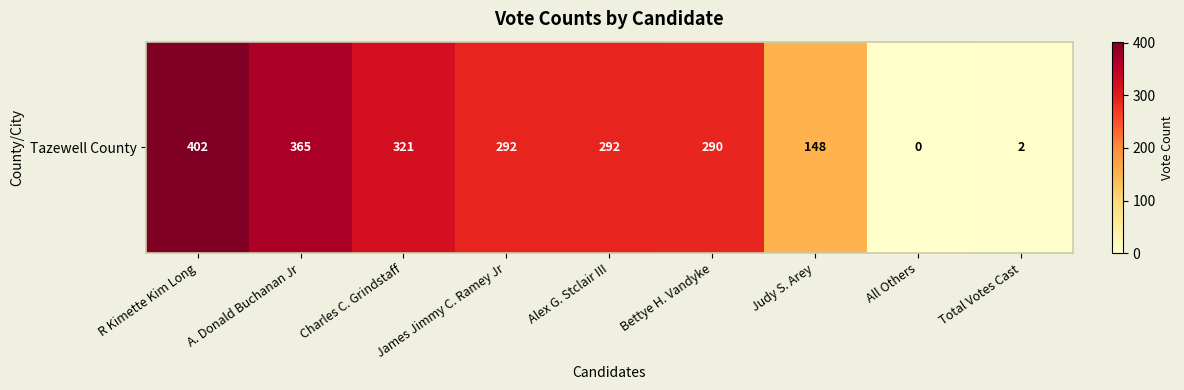

What is the greatest value displayed?

402